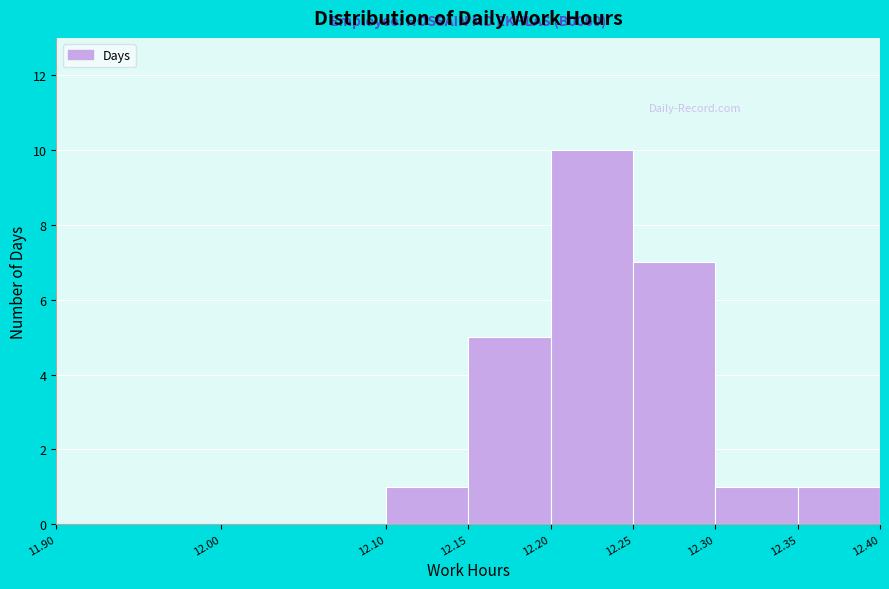

Which range on the x-axis has the tallest bar?

12.20 to 12.25